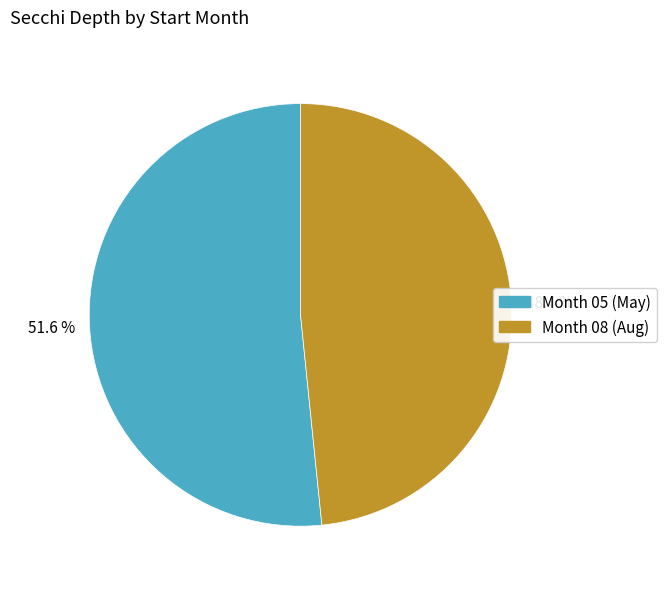

Count the number of slices in the pie.

2